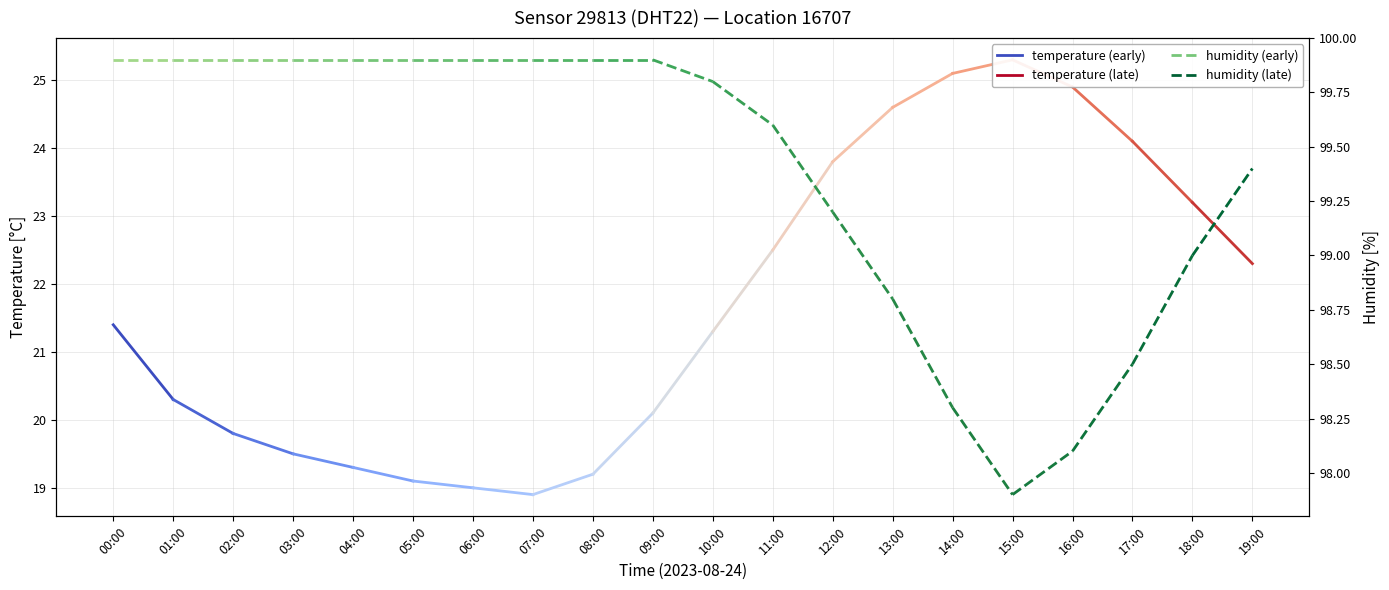

What is the label of the 2nd point from the right?

00:00